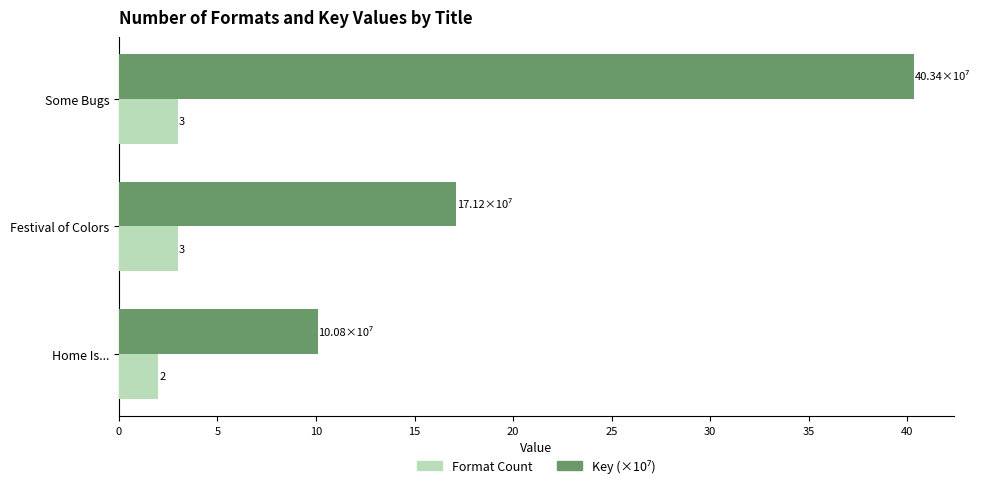

What is the greatest value displayed?

40.3